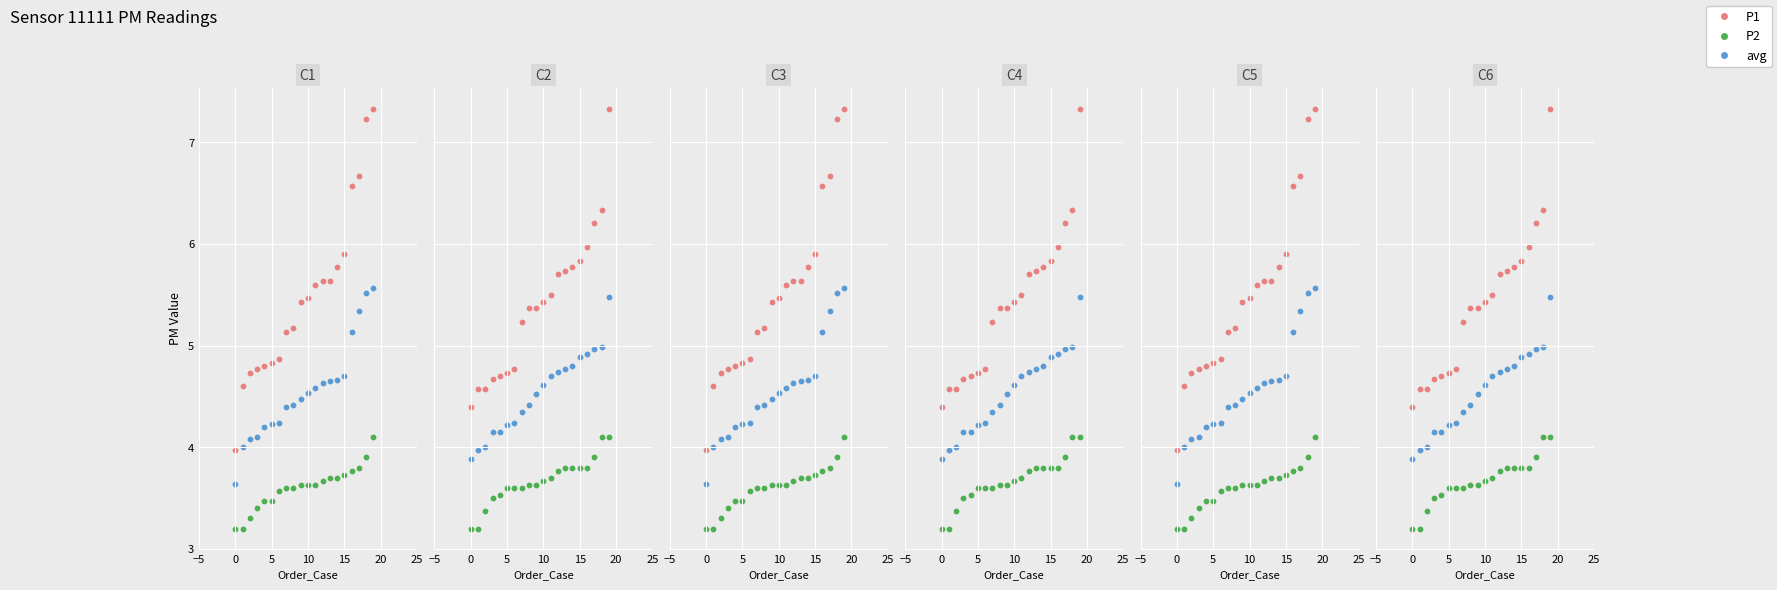

Which series reaches the maximum Y coordinate?

P1